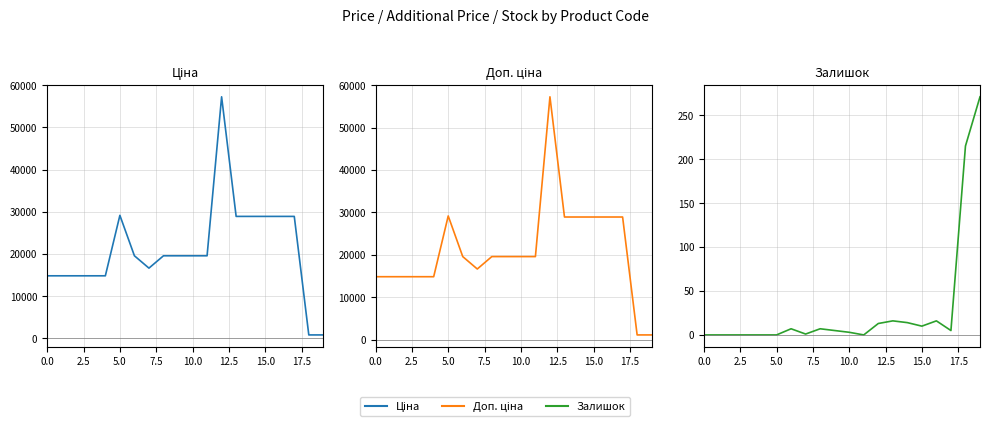

Which label corresponds to the largest value in the chart?

12